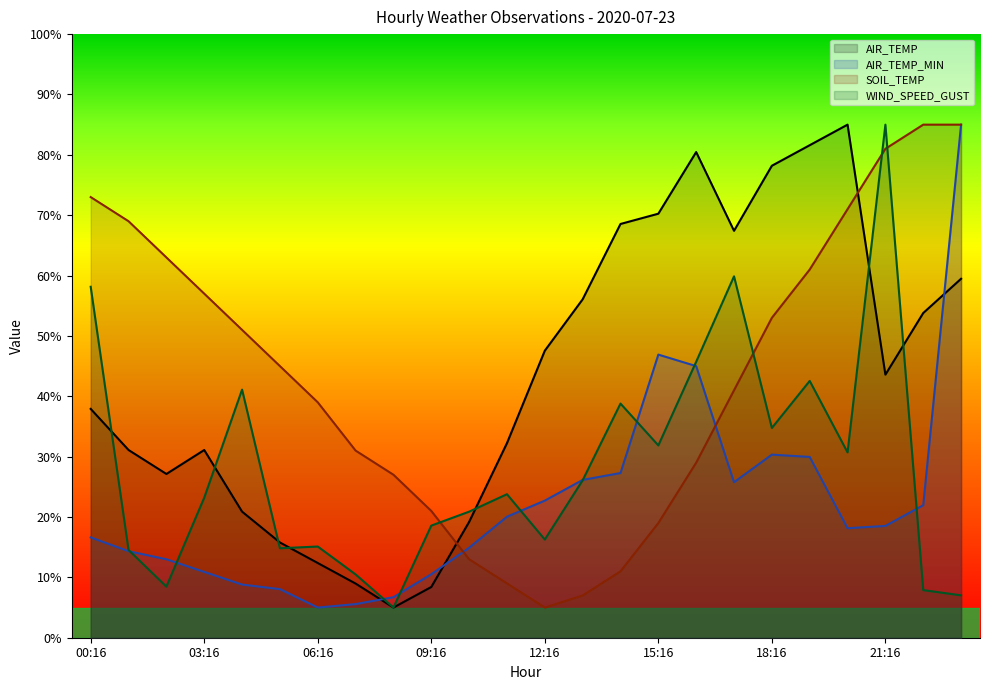

Reading left to right, list all the values displayed in this chart.

AIR_TEMP: 37.9	31.1	27.1	31.1	20.9	15.8	12.4	9.0	5.0	8.4	19.2	32.2	47.6	56.1	68.5	70.2	80.5	67.4	78.2	81.6	85.0	43.6	53.8	59.5
AIR_TEMP_MIN: 16.6	14.3	13.0	10.9	8.8	8.0	5.0	5.6	6.7	10.5	14.9	20.0	22.7	26.1	27.3	46.9	45.0	25.8	30.3	30.0	18.1	18.5	22.0	85.0
SOIL_TEMP: 73.0	69.0	63.0	57.0	51.0	45.0	39.0	31.0	27.0	21.0	13.0	9.0	5.0	7.0	11.0	19.0	29.0	41.0	53.0	61.0	71.0	81.0	85.0	85.0
WIND_SPEED_GUST: 58.1	14.5	8.5	23.2	41.1	14.8	15.1	10.5	5.0	18.6	20.9	23.8	16.3	26.1	38.8	31.9	45.7	59.9	34.7	42.5	30.7	85.0	7.9	7.0